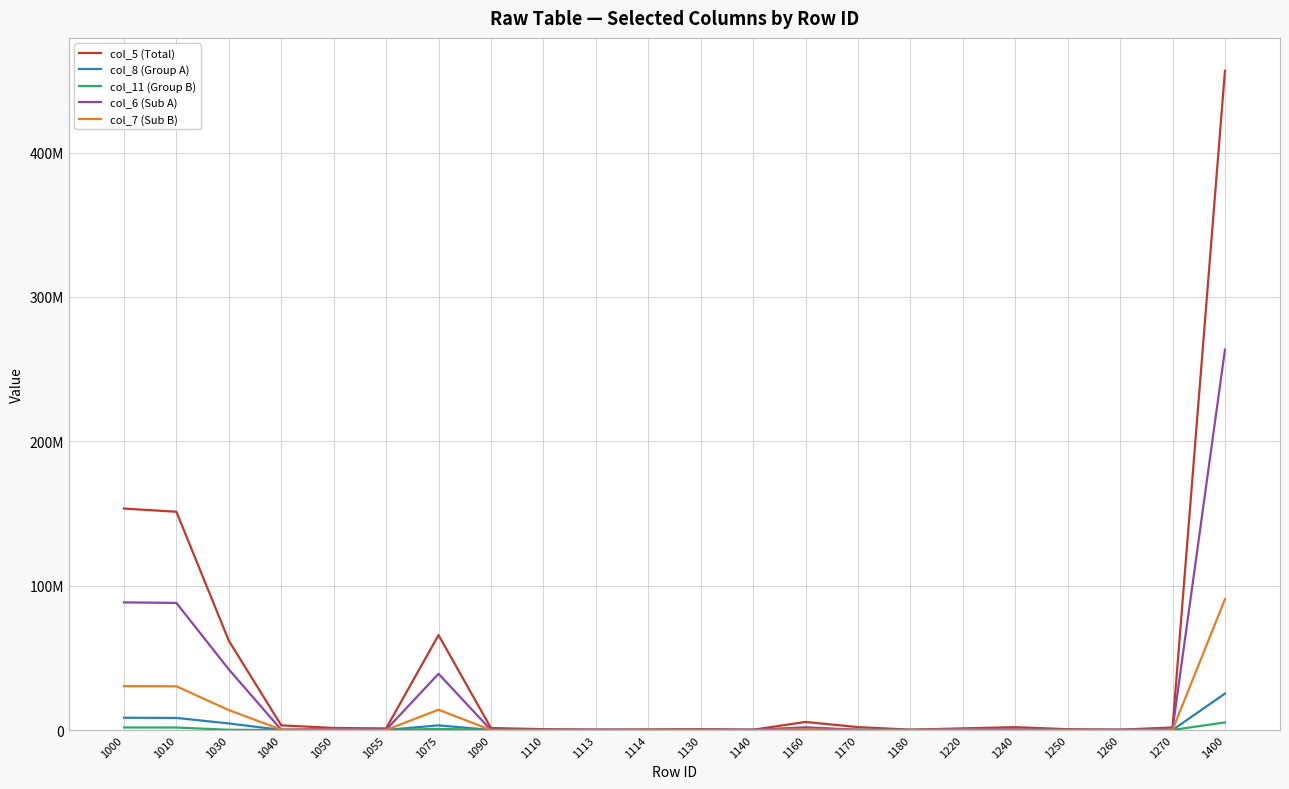

What are all the series names shown in the legend?

col_5 (Total), col_8 (Group A), col_11 (Group B), col_6 (Sub A), col_7 (Sub B)